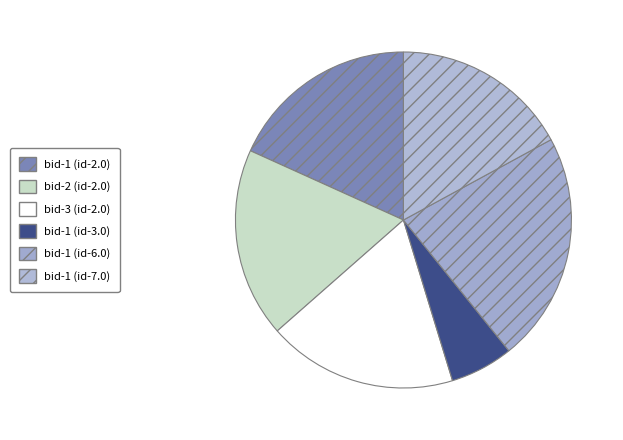

Does bid-1 (id-3.0) account for over 50% of the chart?

No